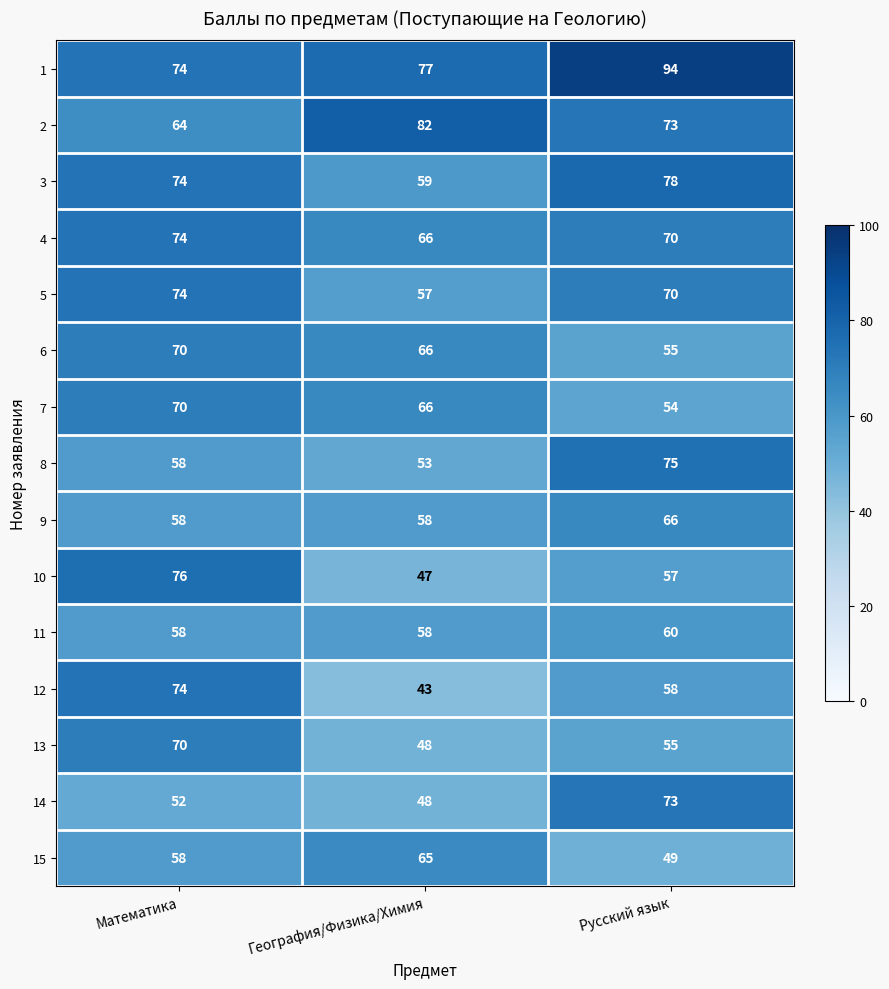

What is the sum of the 7 values at Русский язык and География/Физика/Химия?

120